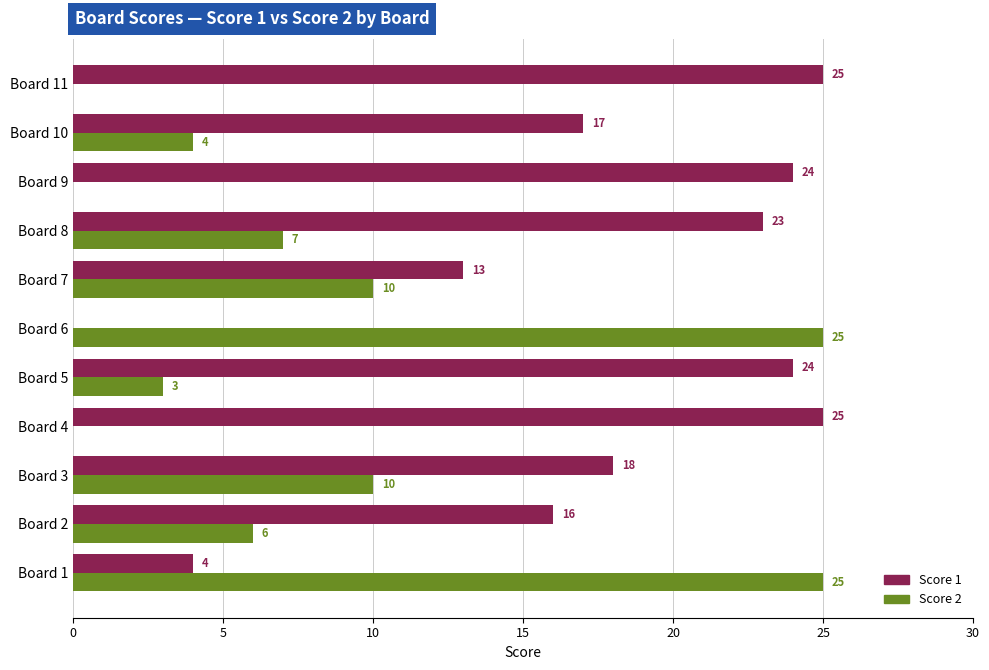

What is the approximate value of Score 2 at Board 10?

4